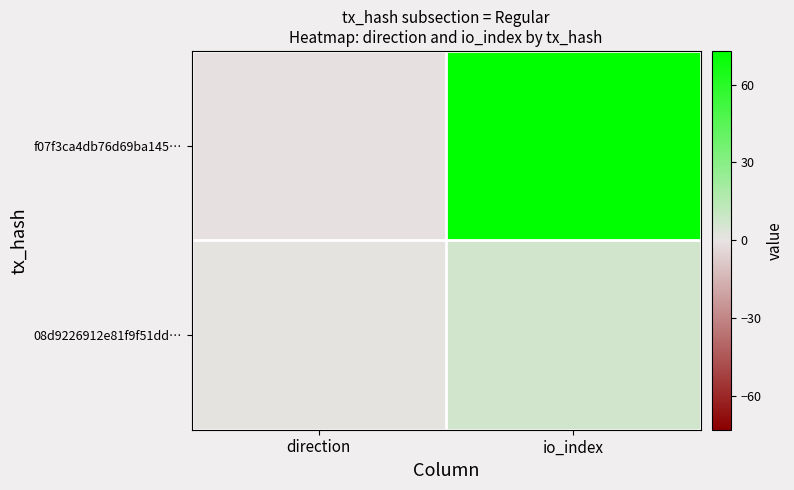

List the series in order of their overall mean, highest first.

f07f3ca4db76d69ba145…, 08d9226912e81f9f51dd…